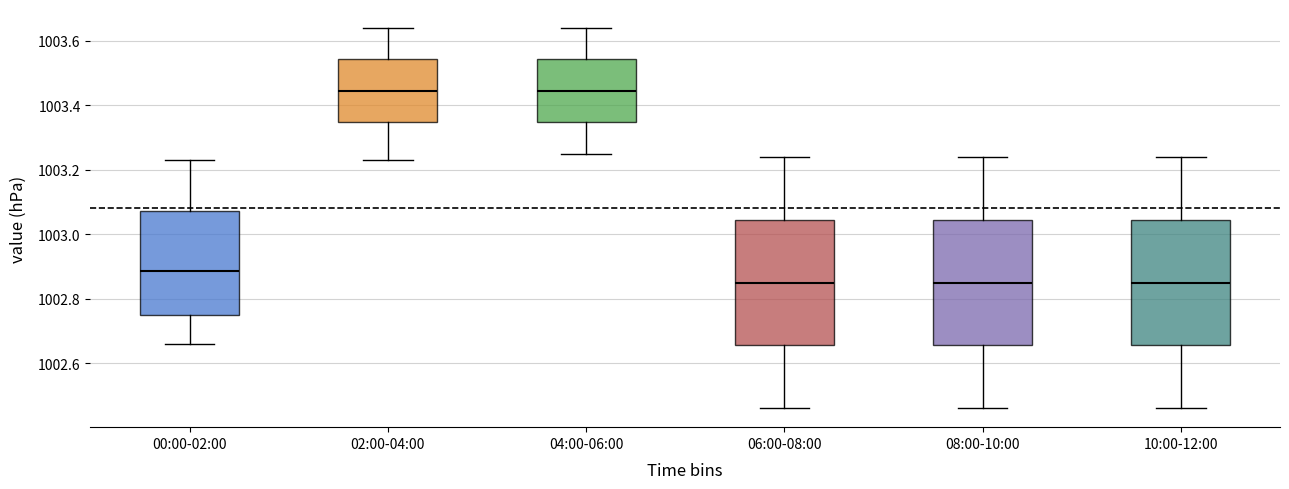

Reading left to right, read every box against the y-axis: the position of its median line, the range the box covers, and the ends of its whiskers. The values are not printed on the chart, so give them approximately, as read against the axis.

00:00-02:00: median 1002.88, box 1002.76 to 1003.08, whiskers 1002.66 to 1003.24
02:00-04:00: median 1003.44, box 1003.34 to 1003.54, whiskers 1003.24 to 1003.64
04:00-06:00: median 1003.44, box 1003.34 to 1003.54, whiskers 1003.26 to 1003.64
06:00-08:00: median 1002.86, box 1002.66 to 1003.04, whiskers 1002.46 to 1003.24
08:00-10:00: median 1002.86, box 1002.66 to 1003.04, whiskers 1002.46 to 1003.24
10:00-12:00: median 1002.86, box 1002.66 to 1003.04, whiskers 1002.46 to 1003.24